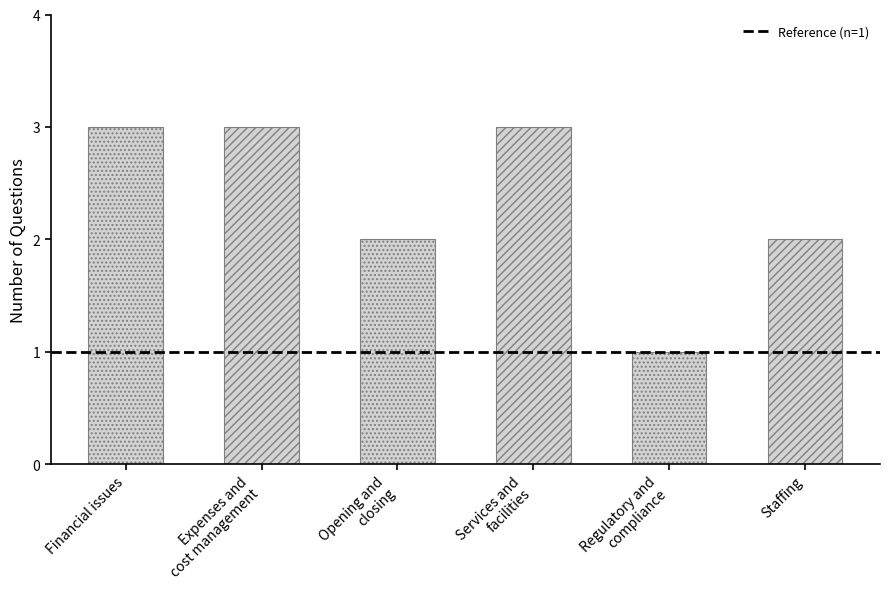

What is the change in value from Expenses and cost management to Regulatory and compliance / Staffing?

-1